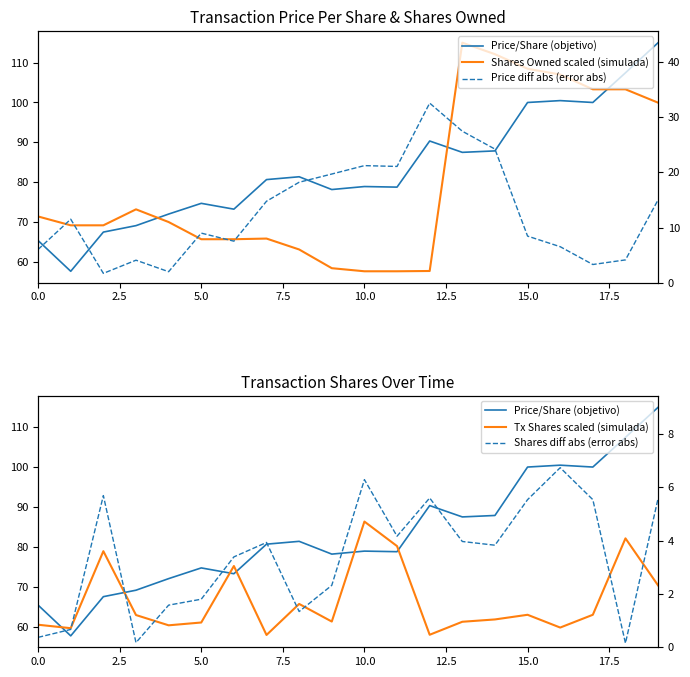

What is the smallest value displayed?

0.2